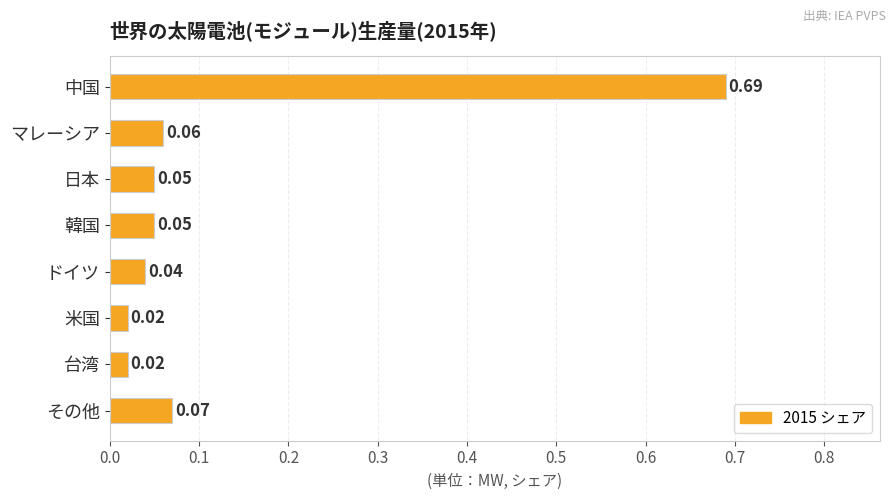

What is the label of the 2nd bar from the top?

マレーシア